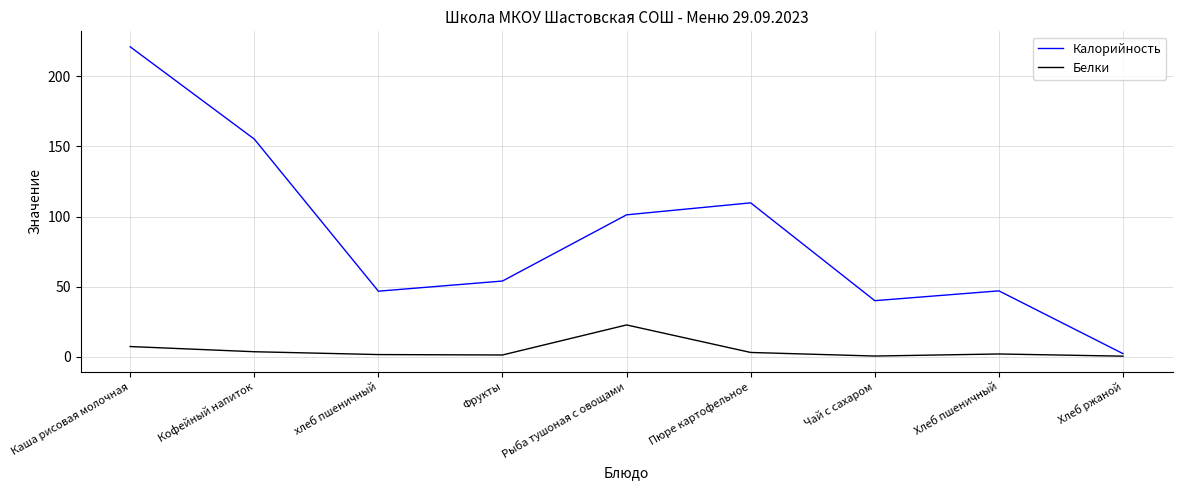

The Калорийность series shows 47.0 at Хлеб пшеничный. True or false?

True